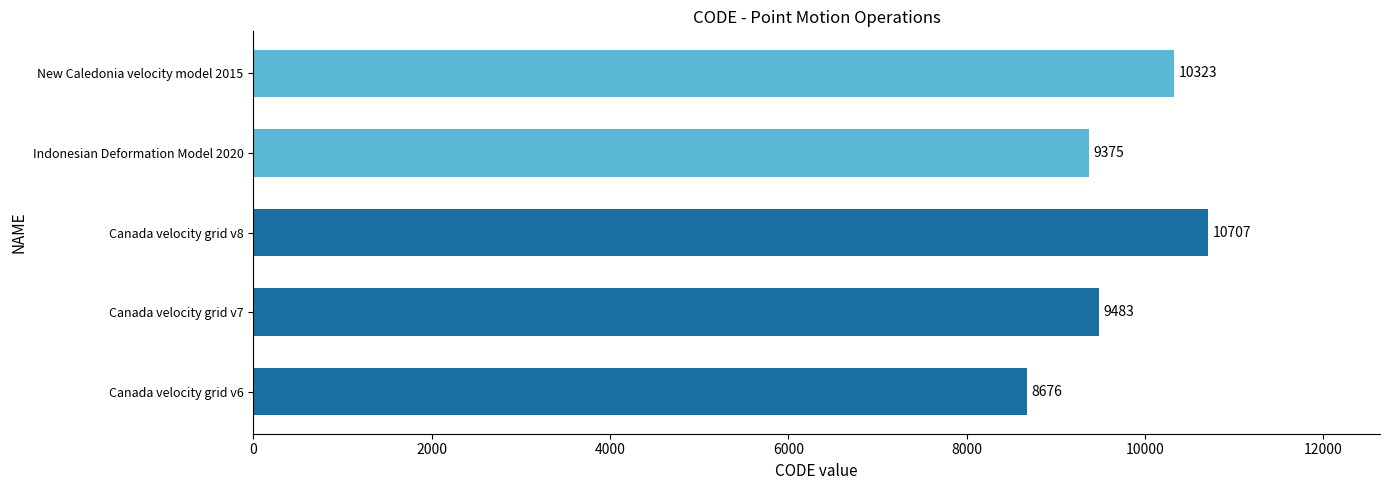

Where is the data nearest to the value 9691?

Canada velocity grid v7